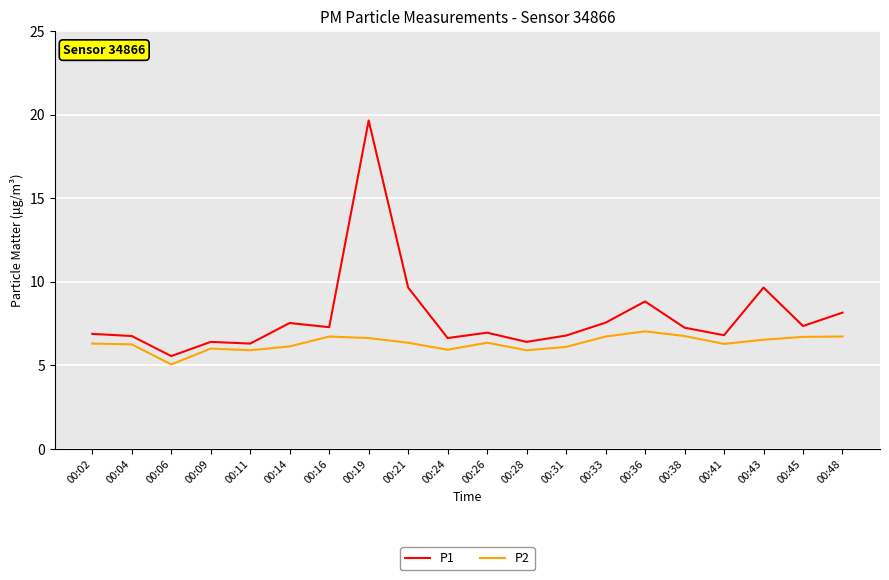

What is the spread (max minus min) of values at 00:31?

0.7